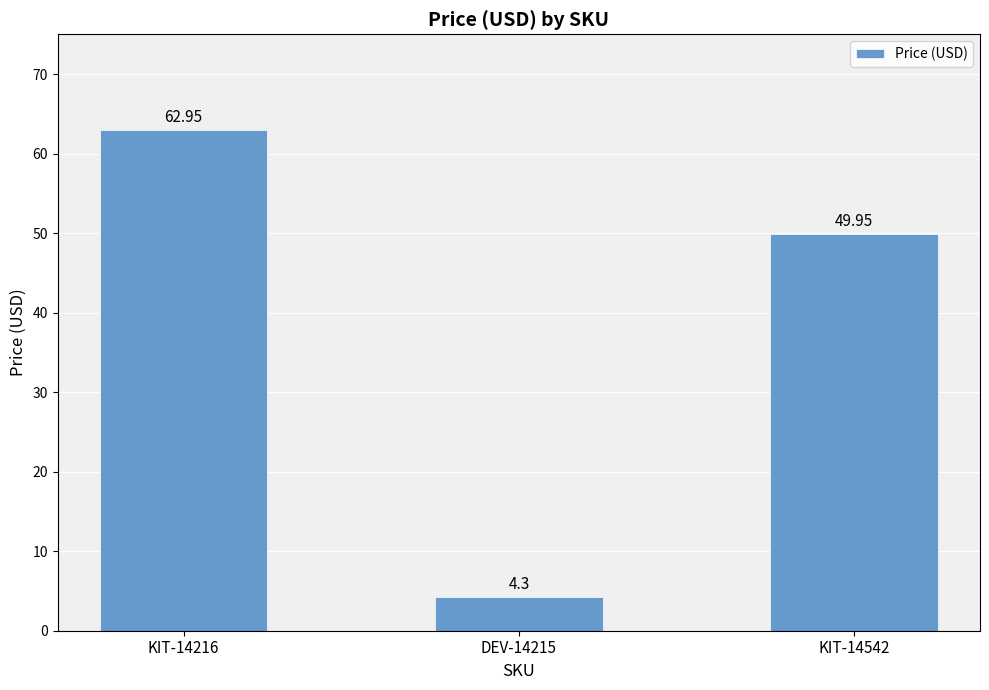

The chart shows a value of 63.0 at KIT-14216. True or false?

True